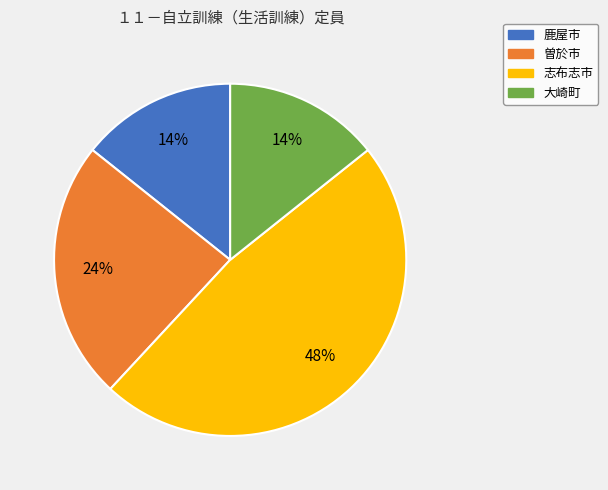

Count the number of slices in the pie.

4